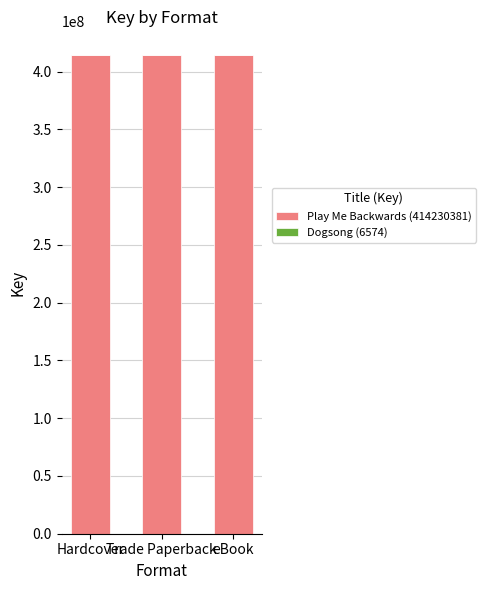

The Play Me Backwards (414230381) series shows 414230381 at eBook. True or false?

True